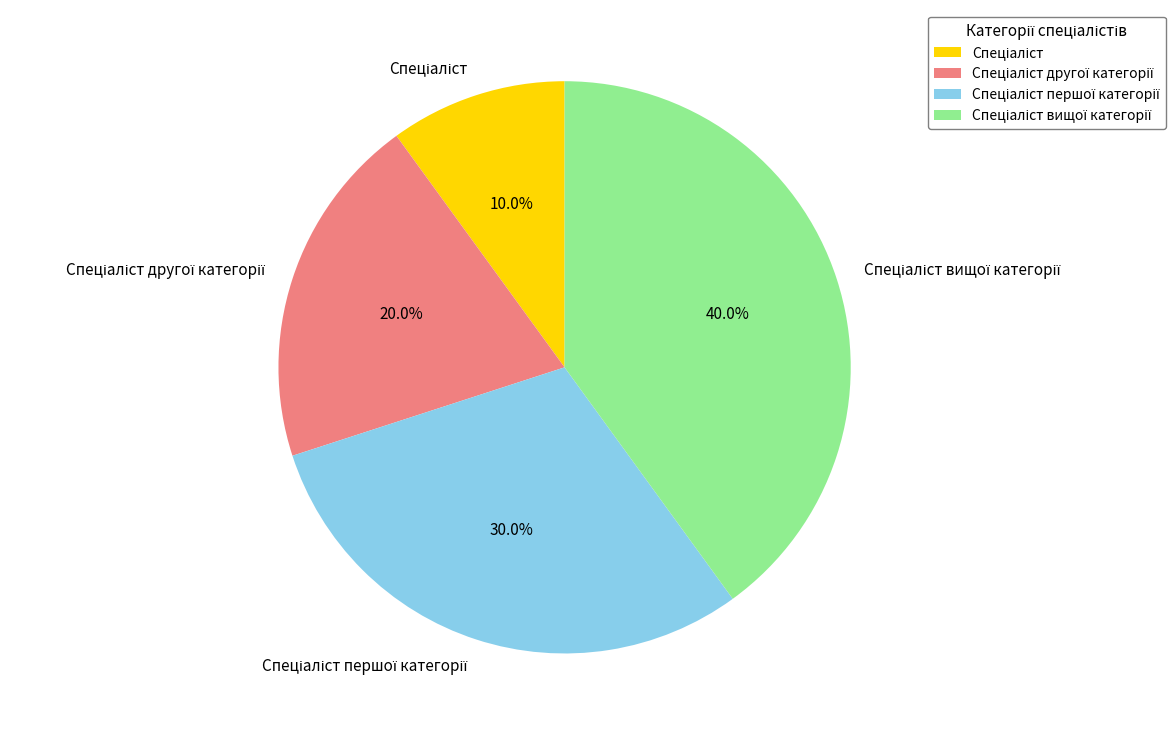

Is there any slice that represents more than half of the pie?

No